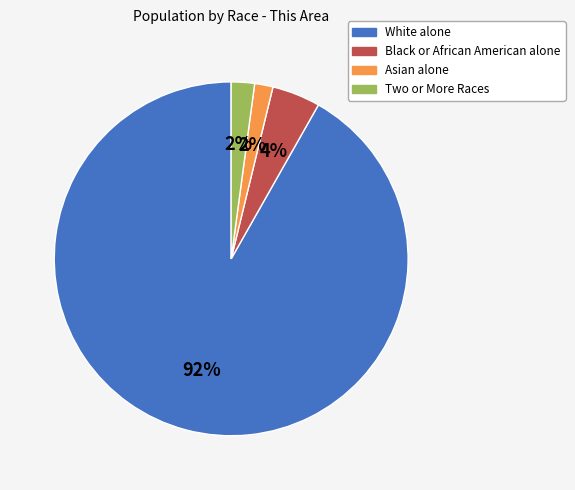

Between Black or African American alone and White alone, which is larger?

White alone